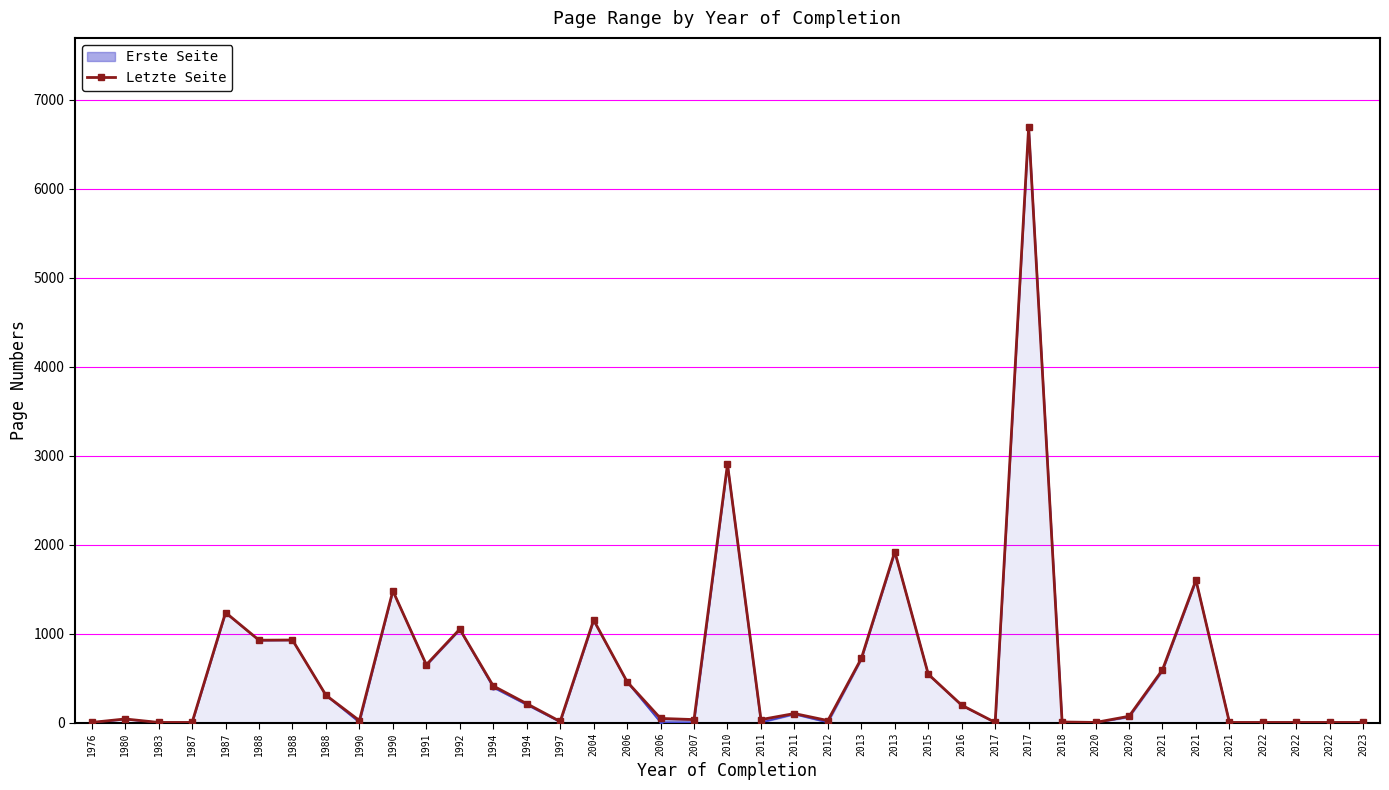

What is the total value across all series at 2022?

2